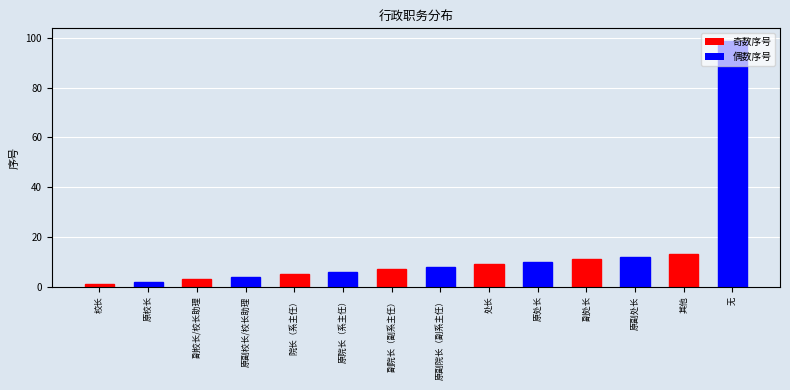

Which label corresponds to the smallest value in the chart?

校长